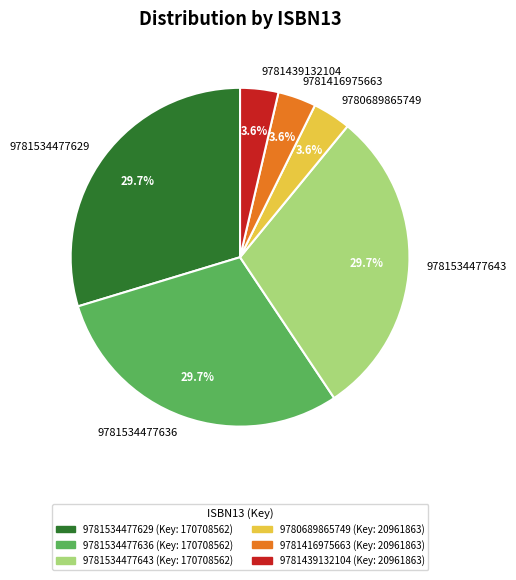

To the nearest percent, what is the average slice percentage?

17%